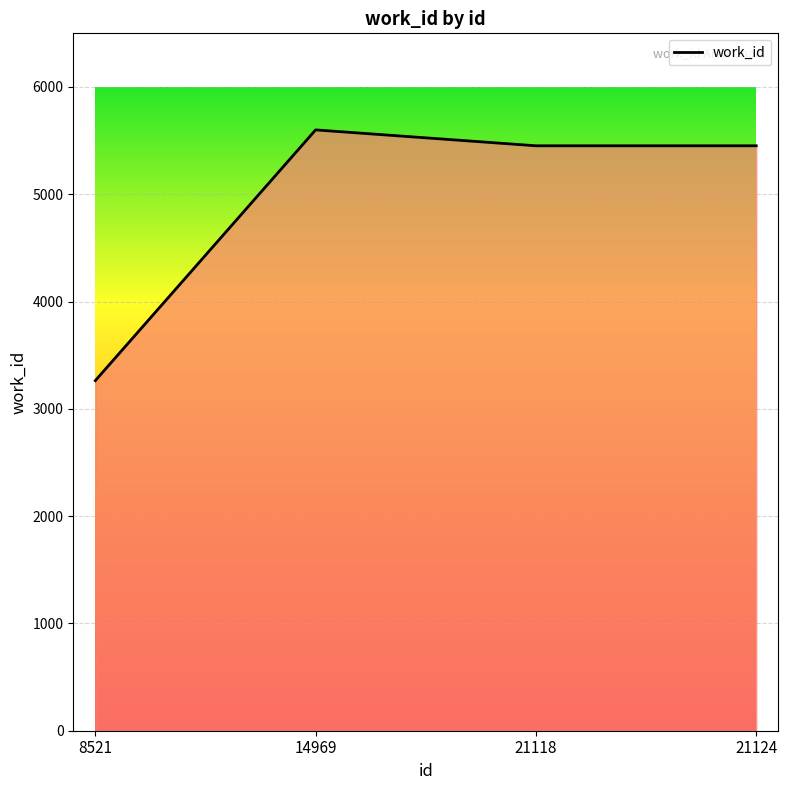

True or false: the data shows 5452 at 21124.

True